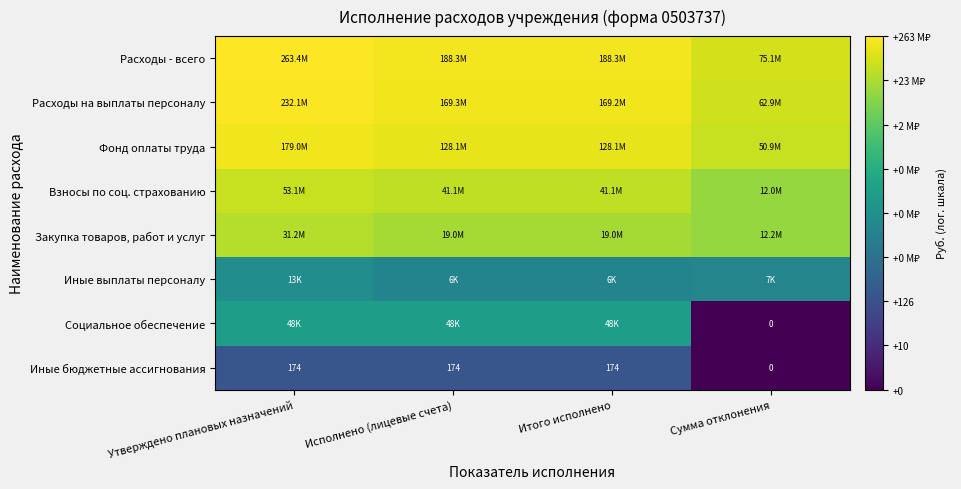

At which label does Иные бюджетные ассигнования reach its minimum?

Сумма отклонения